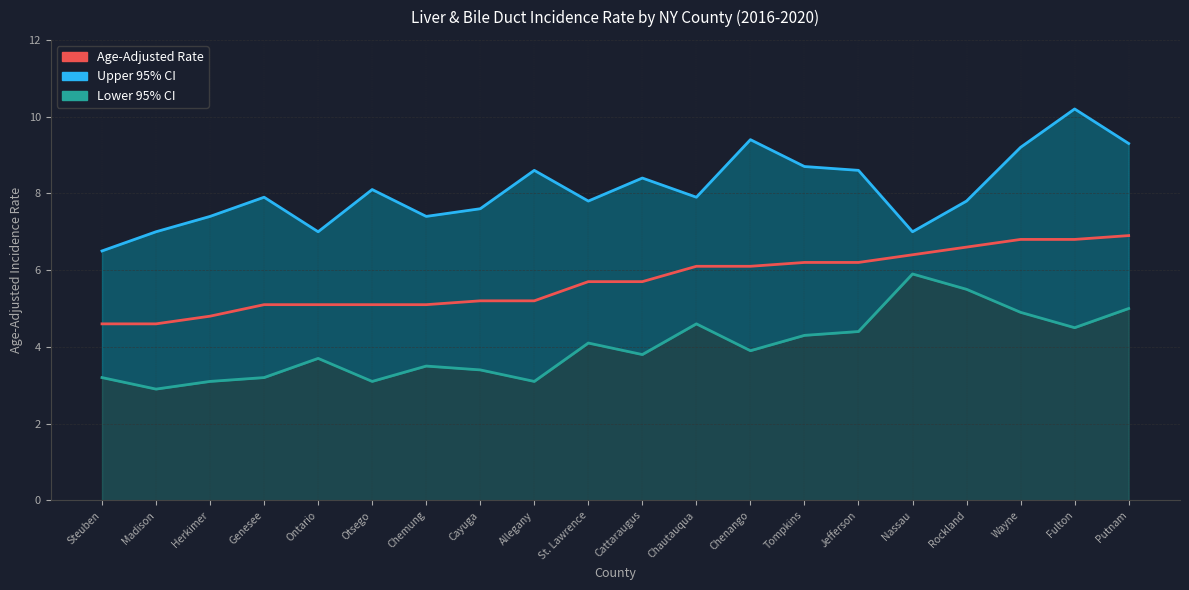

Reading left to right, extract all data points from this chart.

4.6	4.6	4.8	5.1	5.1	5.1	5.1	5.2	5.2	5.7	5.7	6.1	6.1	6.2	6.2	6.4	6.6	6.8	6.8	6.9